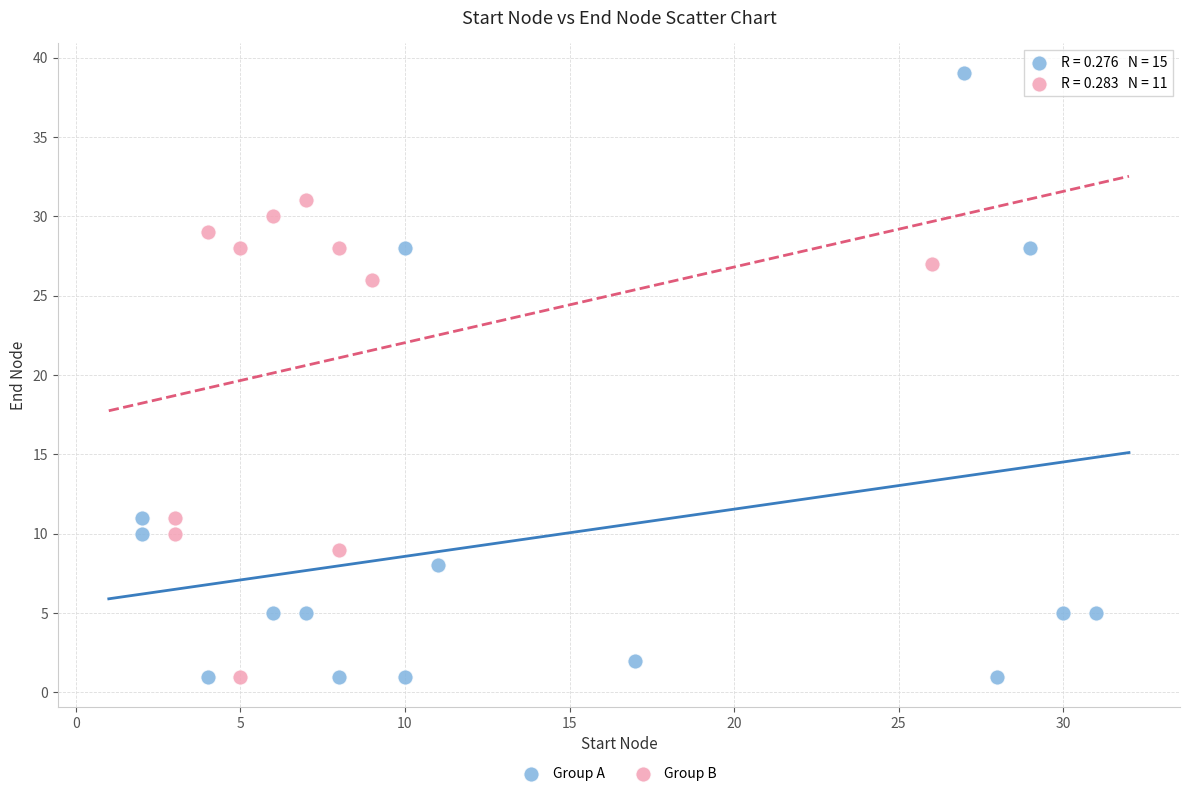

Which series contains the highest Y value?

Group A